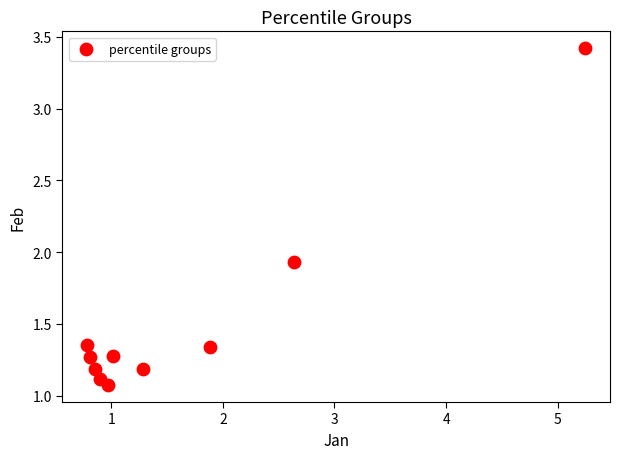

What is the average Y value?

1.5